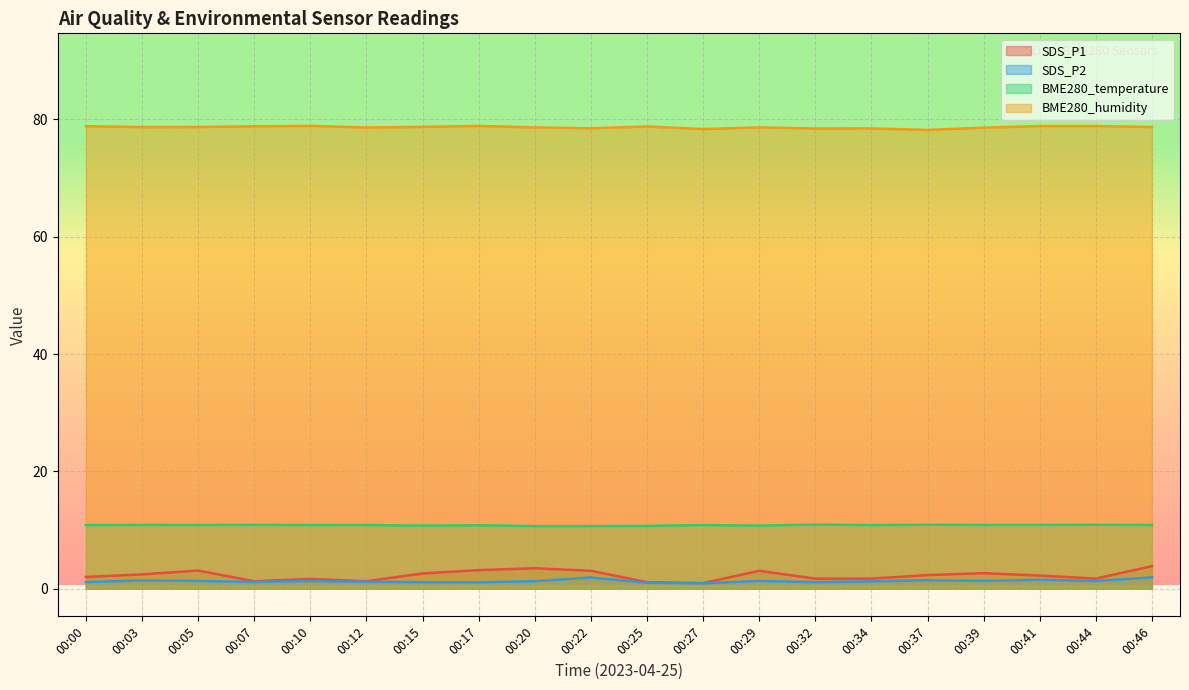

Rank the series by their maximum value, from lowest to highest.

SDS_P2, SDS_P1, BME280_temperature, BME280_humidity